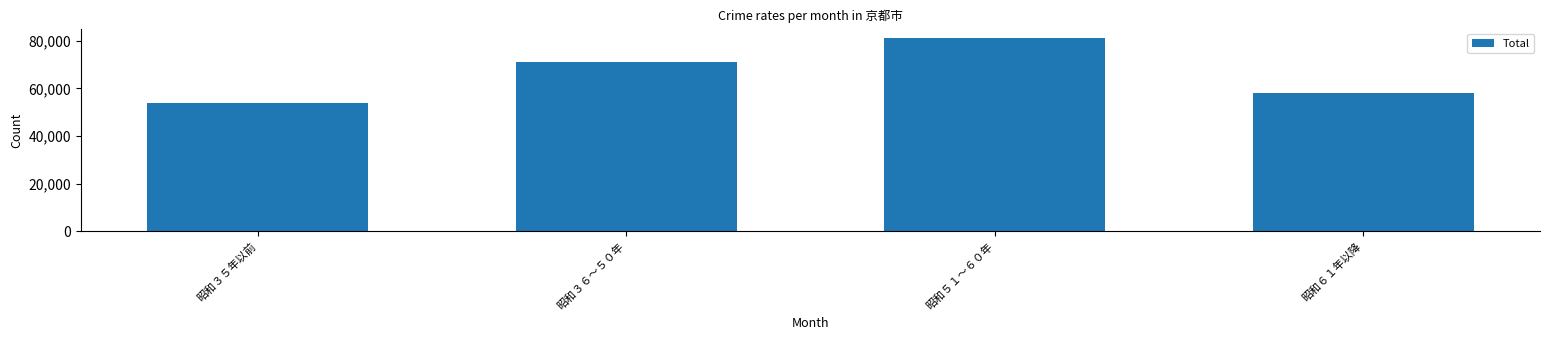

At which category does the chart reach its peak across all series?

昭和５１～６０年